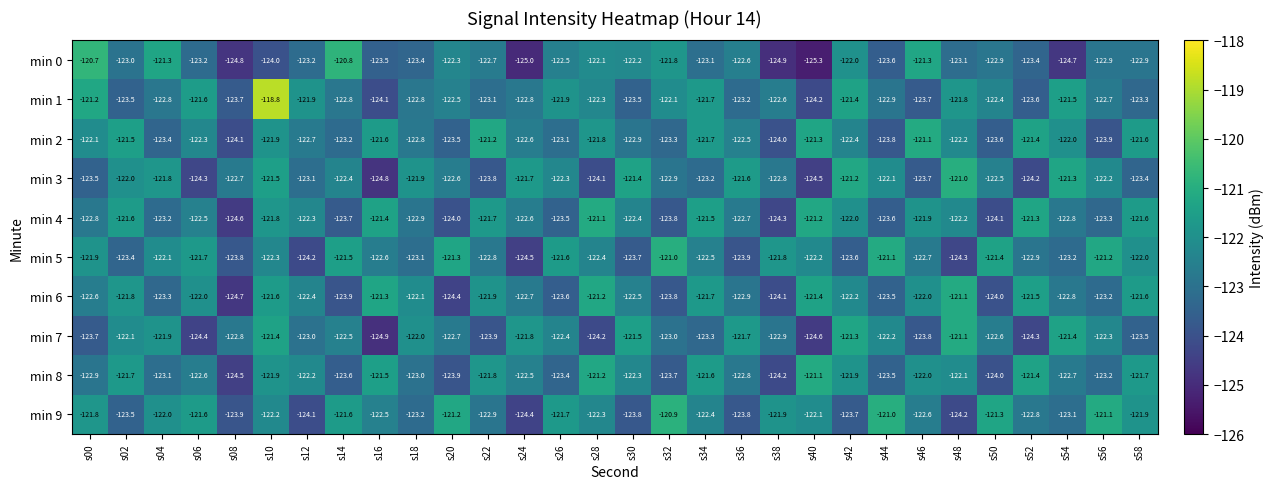

What is the sum of all min 2 values?

-3675.5